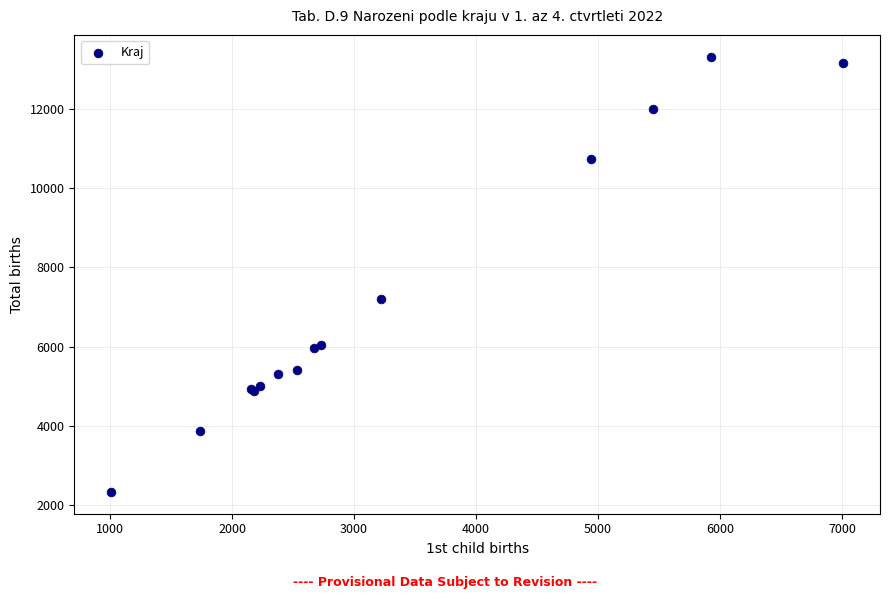

What Y value in the scatter plot is closest to 7825?

7208